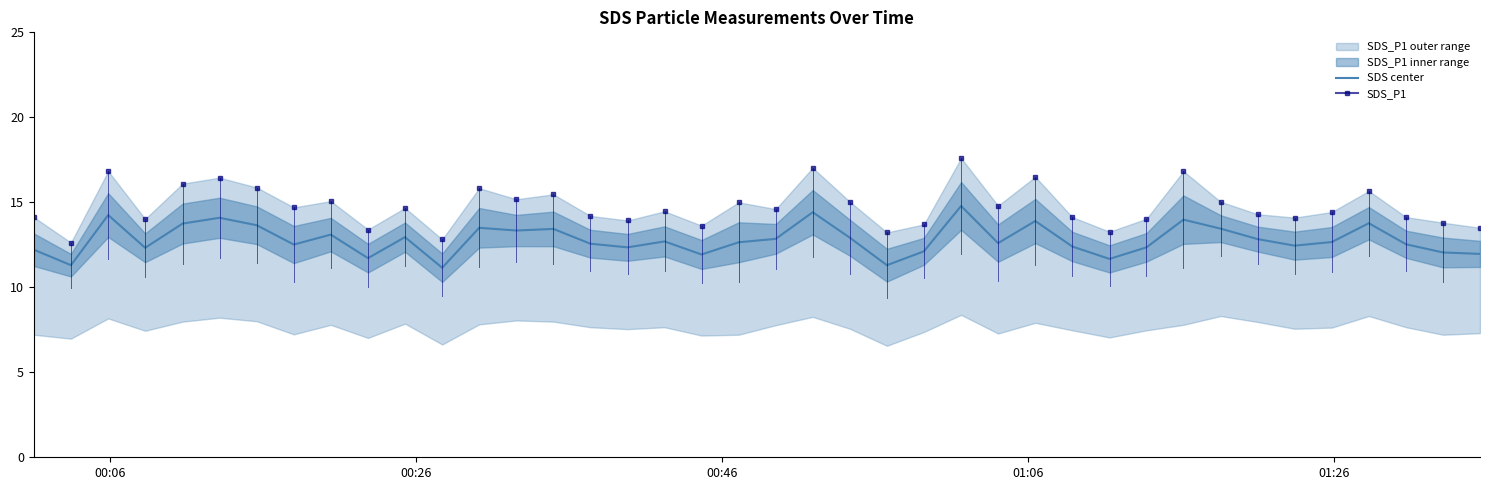

How many interior local valleys (lower than both neighbors) does the data have?

12